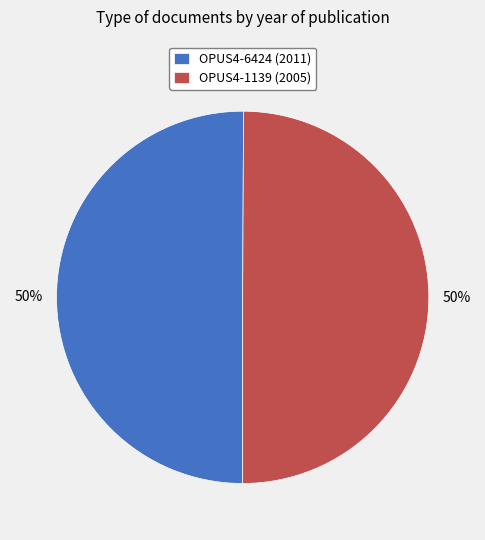

To the nearest percent, what portion does OPUS4-6424 represent?

50%